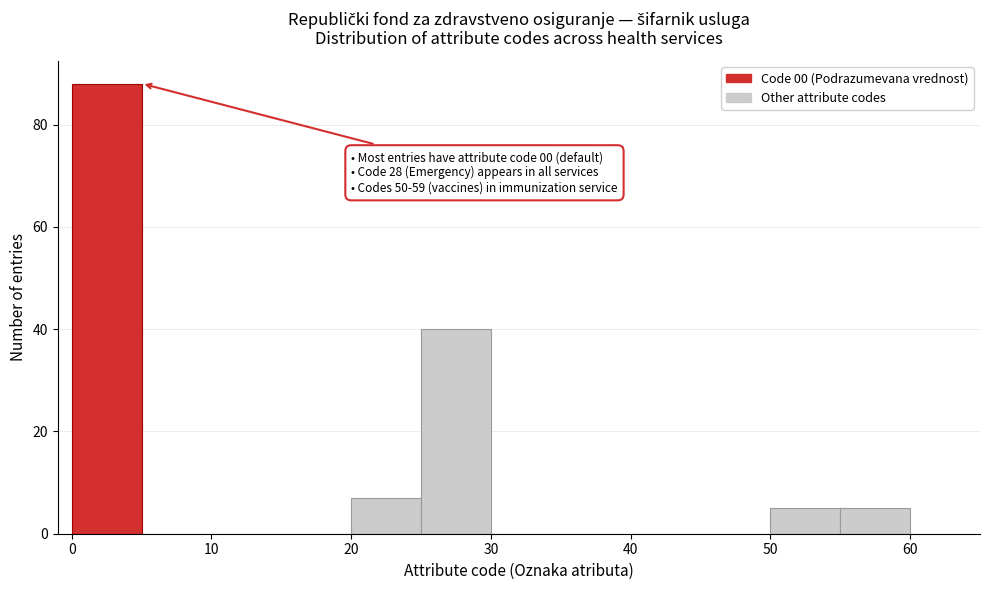

Over which range of the x-axis is the bar tallest?

0 to 5